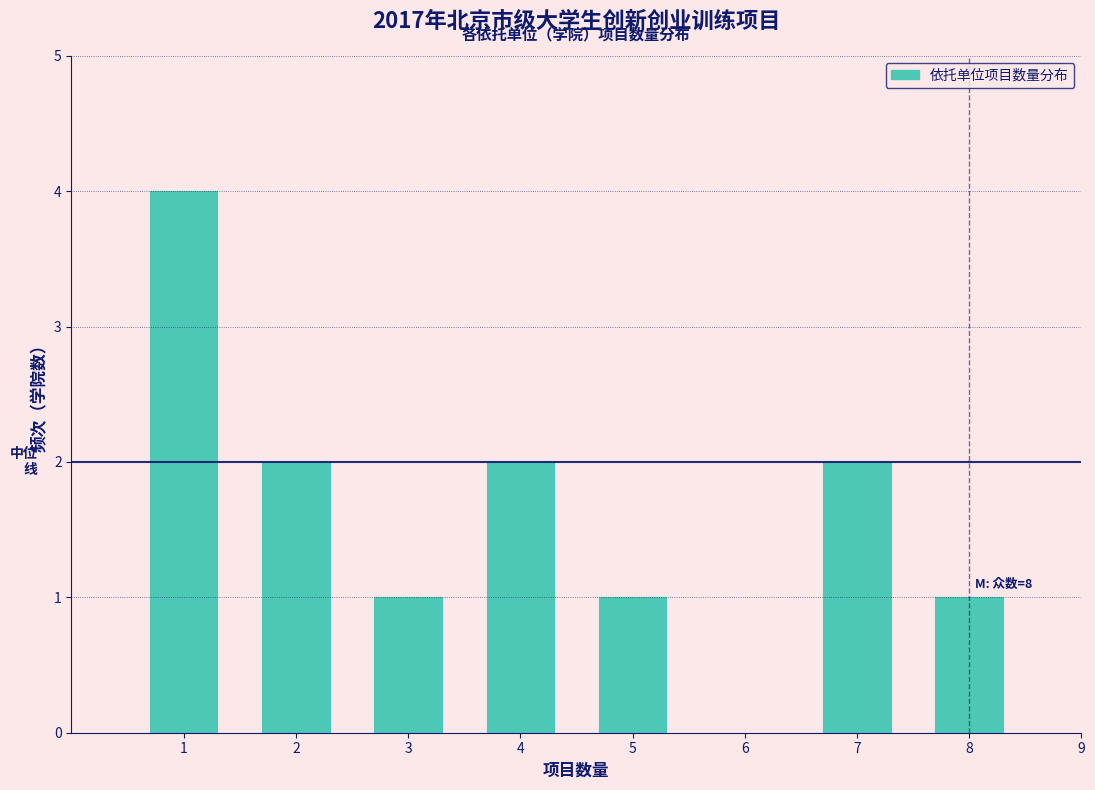

Reading left to right, list all the values displayed in this chart.

1=4	2=2	3=1	4=2	5=1	7=2	8=1